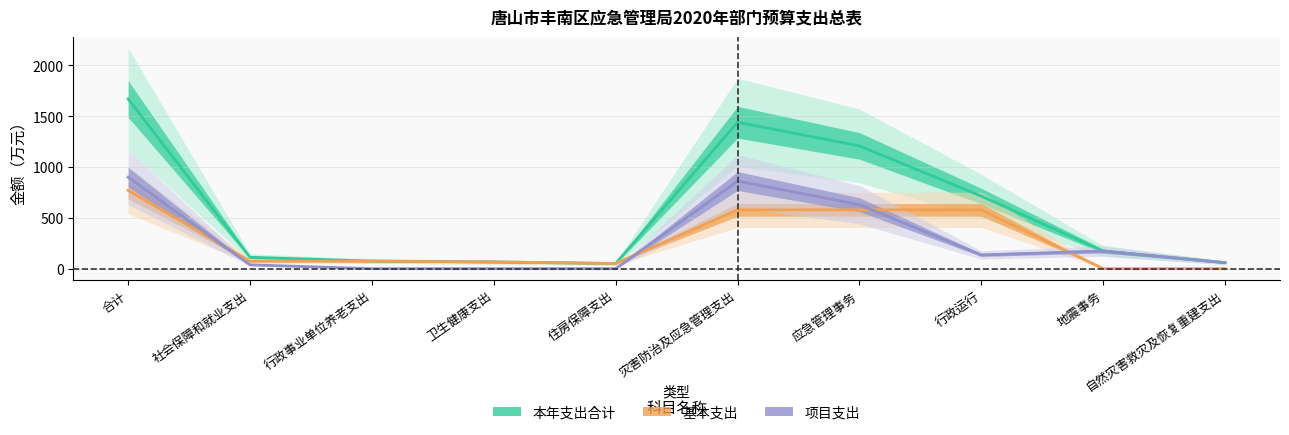

What is the difference between the highest and lowest values at 地震事务?

173.6